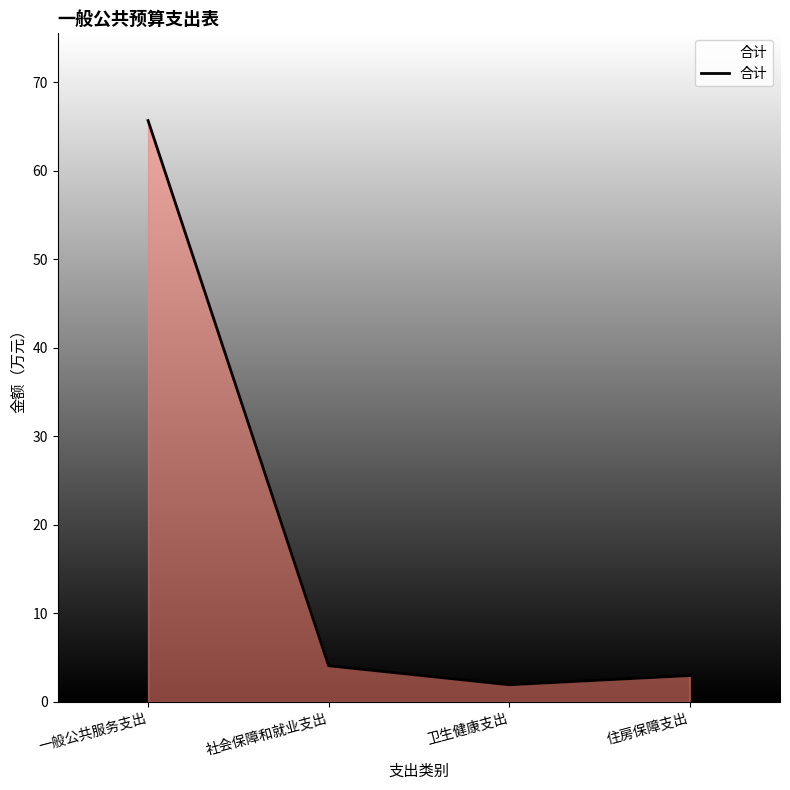

How many interior local valleys (lower than both neighbors) does the data have?

1